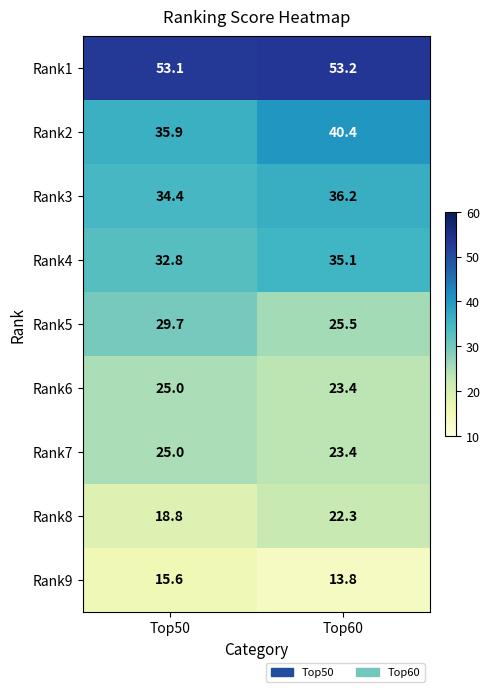

What is the minimum value shown in the chart?

13.8